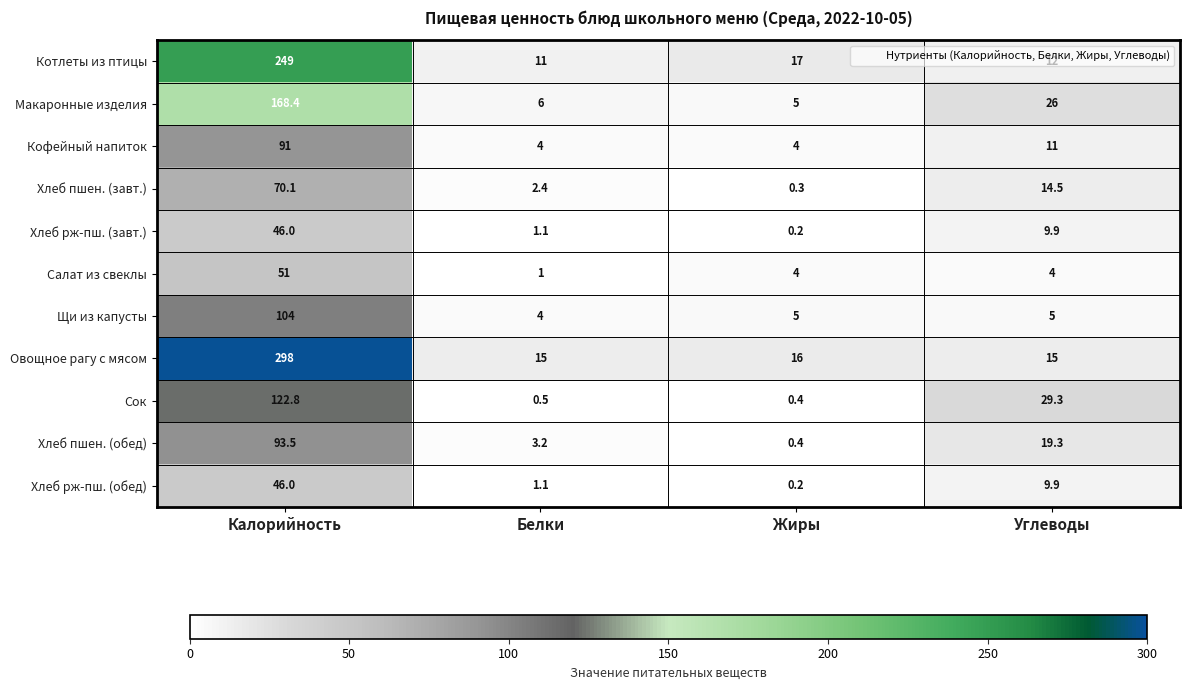

What is the minimum value shown in the chart?

0.2